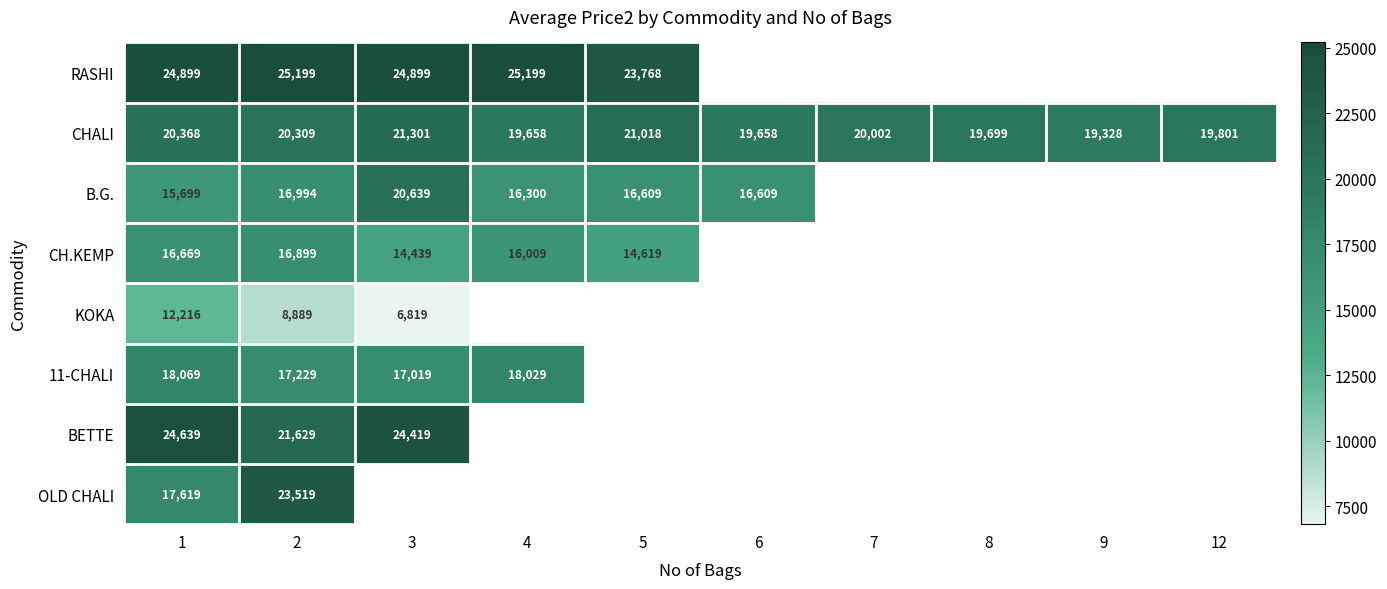

Is it true that B.G. equals 16994 at 2?

True